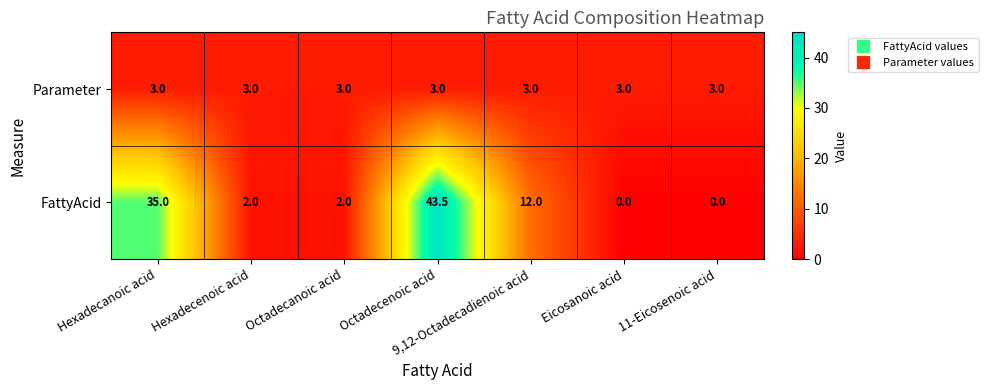

What is the difference between the second highest and minimum values in the FattyAcid series?

35.0